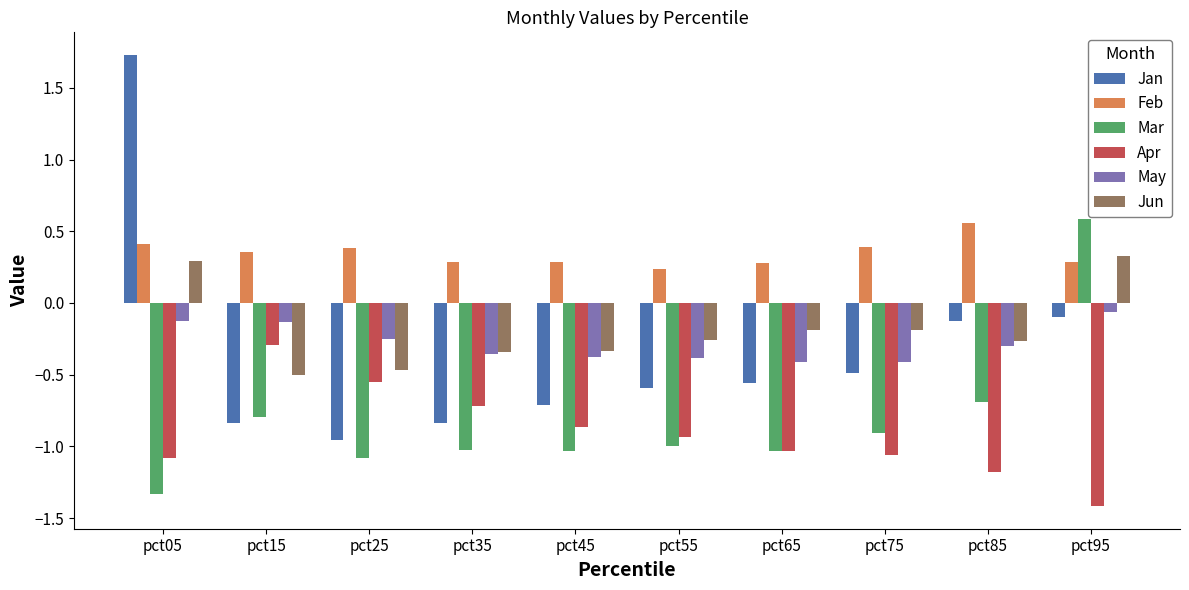

What is the spread (max minus min) of values at pct95?

2.0